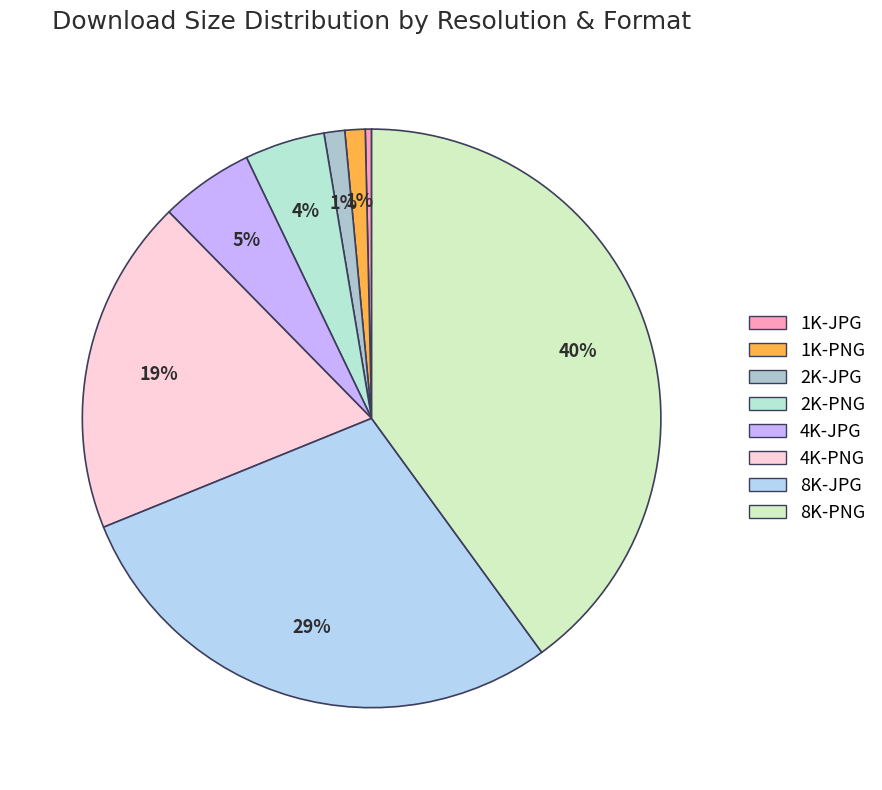

Does any single category account for the majority?

No